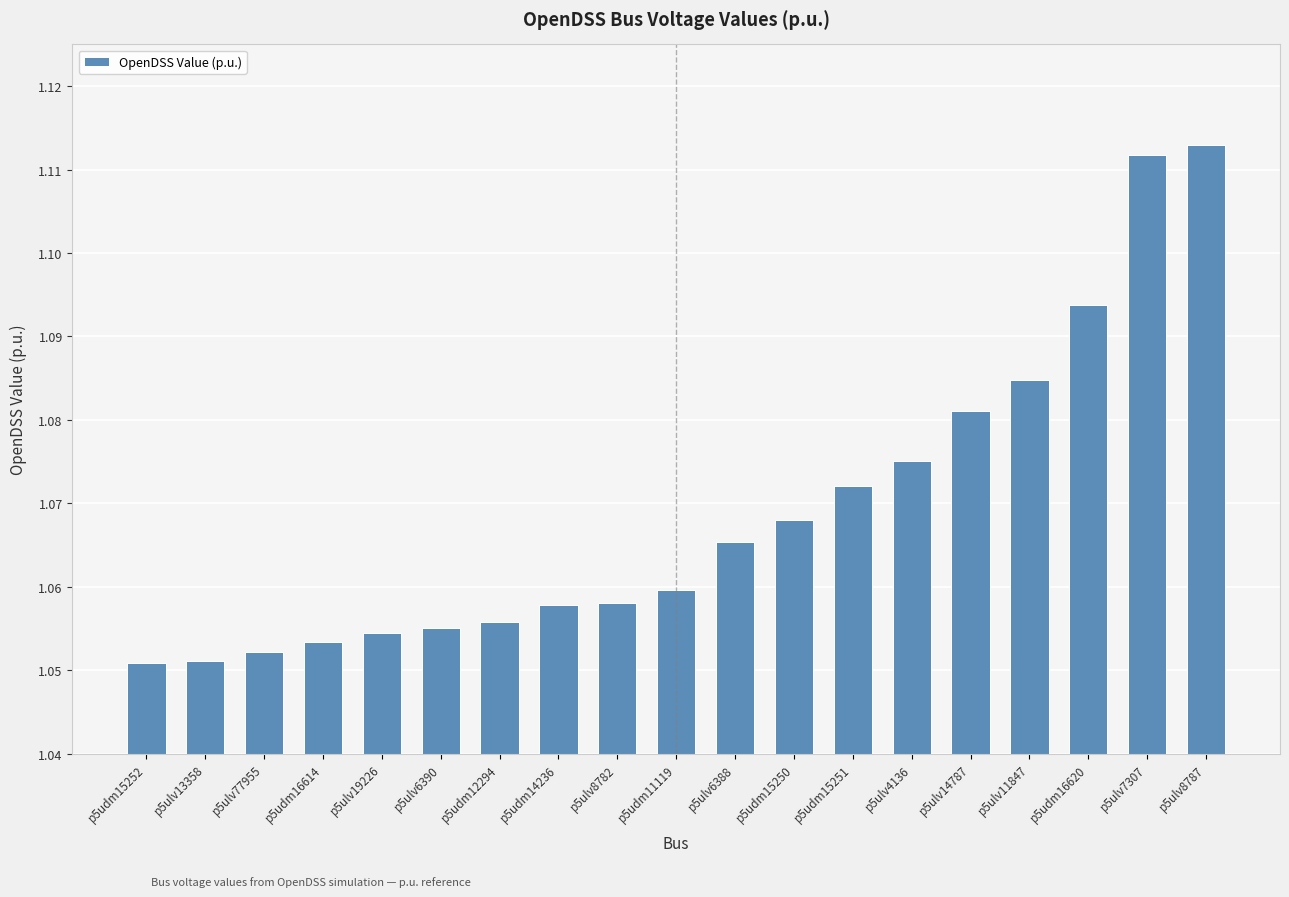

How many values are between 1 and 2?

19